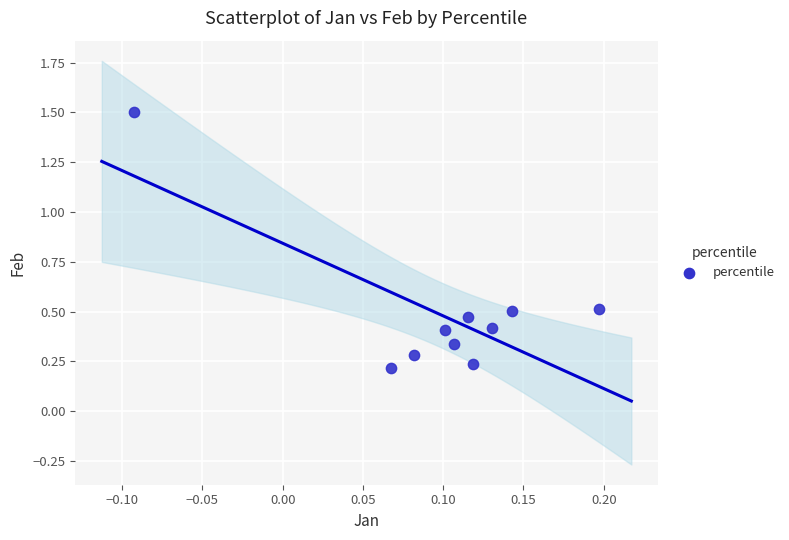

What is the range of Y values (max minus min)?

1.3